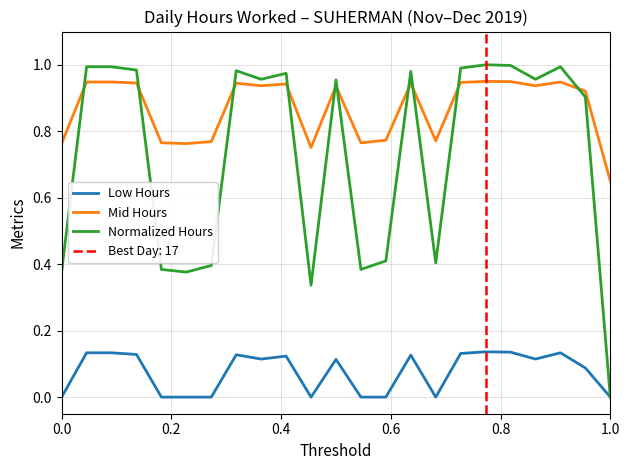

How many values in the Normalized Hours series exceed 0?

22